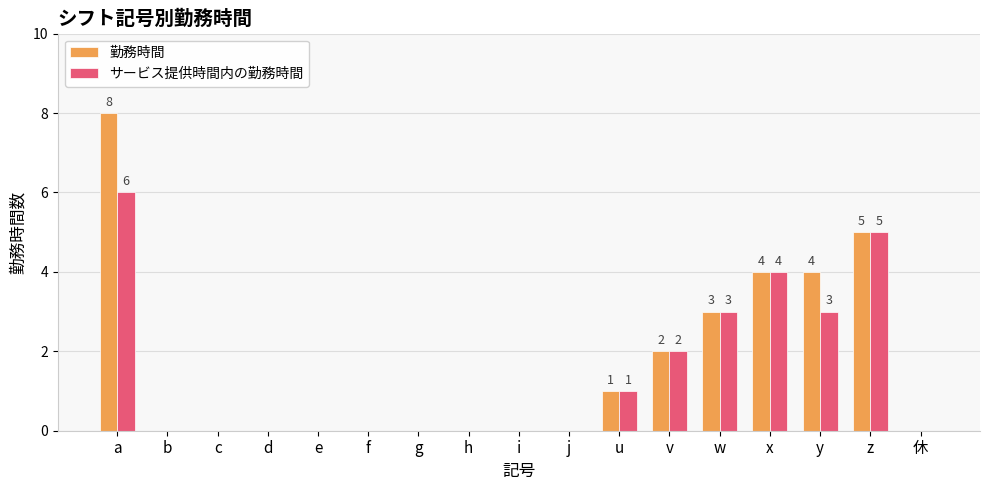

Reading left to right, extract all data points from this chart.

勤務時間: a=8	b=0	c=0	d=0	e=0	f=0	g=0	h=0	i=0	j=0	u=1	v=2	w=3	x=4	y=4	z=5	休=0
サービス提供時間内の勤務時間: a=6	b=0	c=0	d=0	e=0	f=0	g=0	h=0	i=0	j=0	u=1	v=2	w=3	x=4	y=3	z=5	休=0